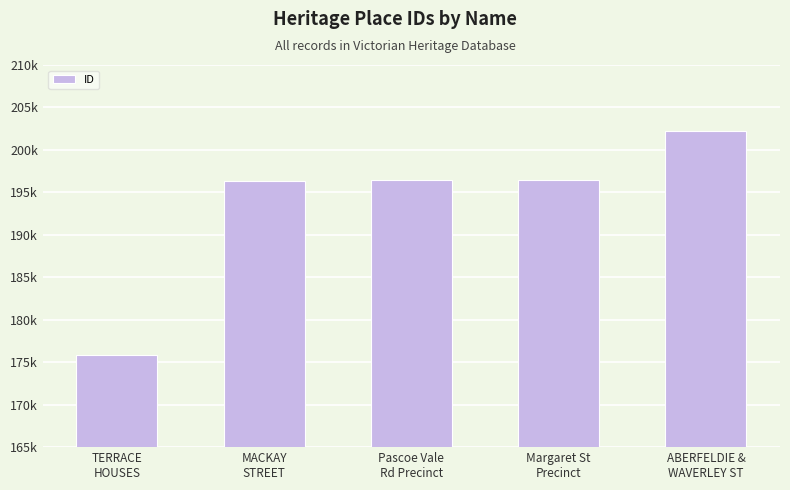

How many data points are above 196451?

2